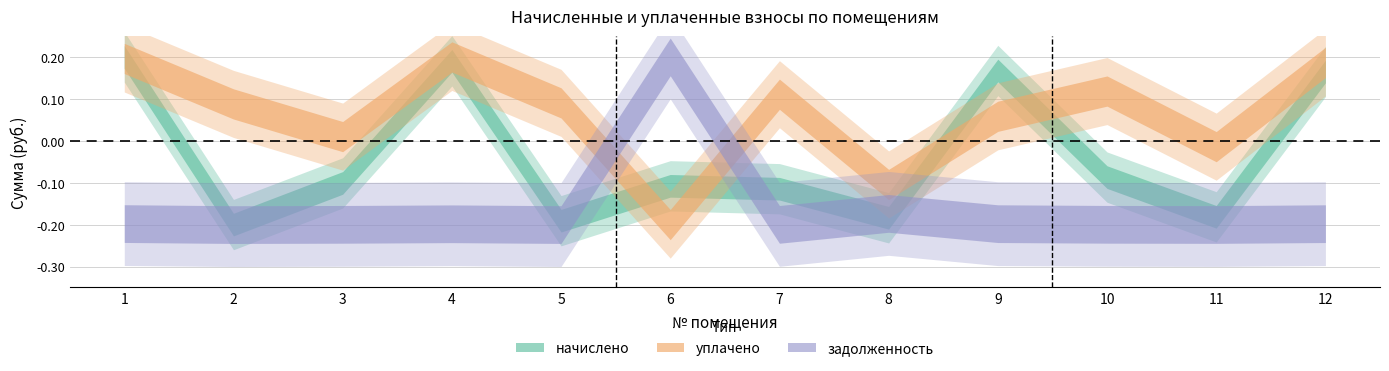

Rank the categories by начислено value from highest to lowest.

1, 4, 9, 12, 10, 3, 6, 7, 11, 8, 5, 2